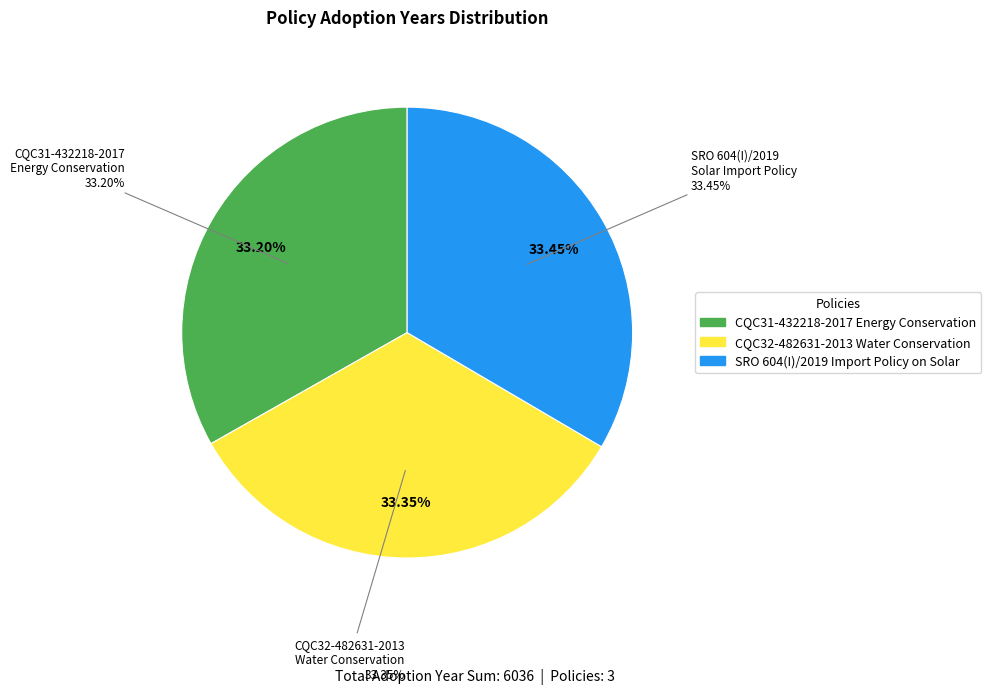

What percentage do CQC32-482631-2013 Water Conservation and SRO 604(I)/2019 Import Policy on Solar together represent?

66.8%